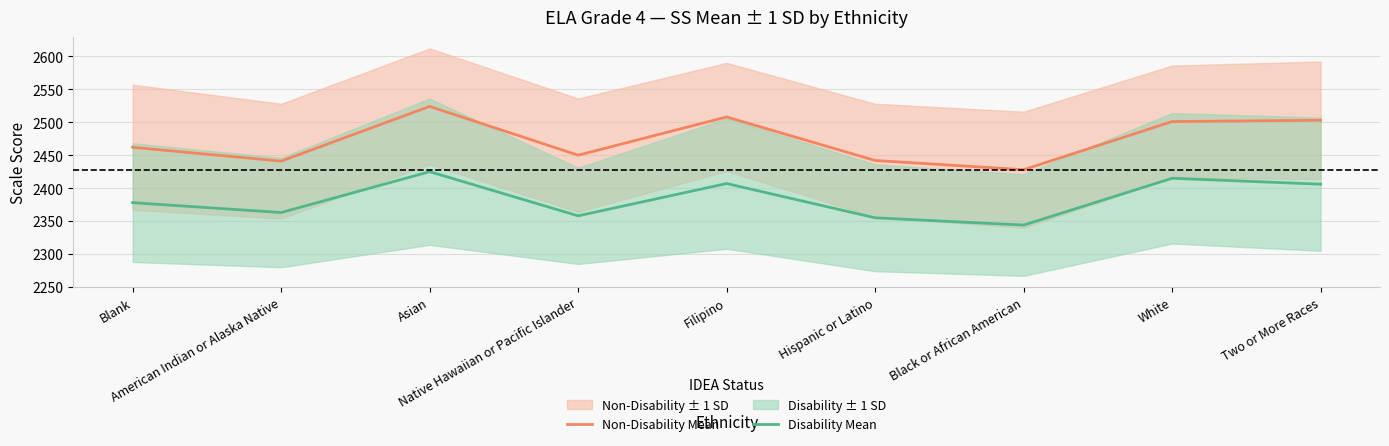

What is the label of the 6th point from the right?

Native Hawaiian or Pacific Islander